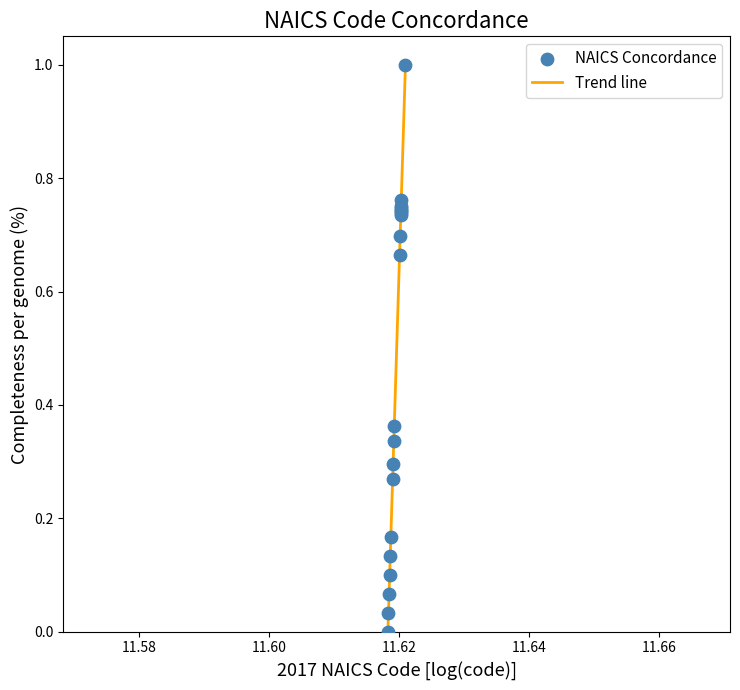

What is the maximum value shown in the chart?

1.0